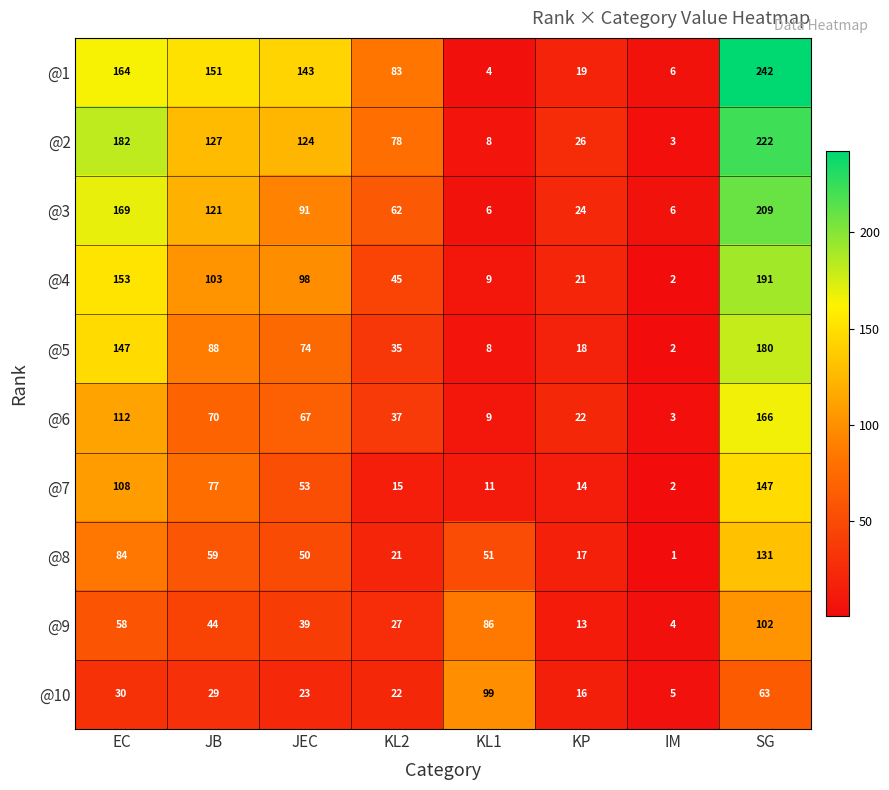

What value does the @5 series have at KP, to the nearest 10?

20